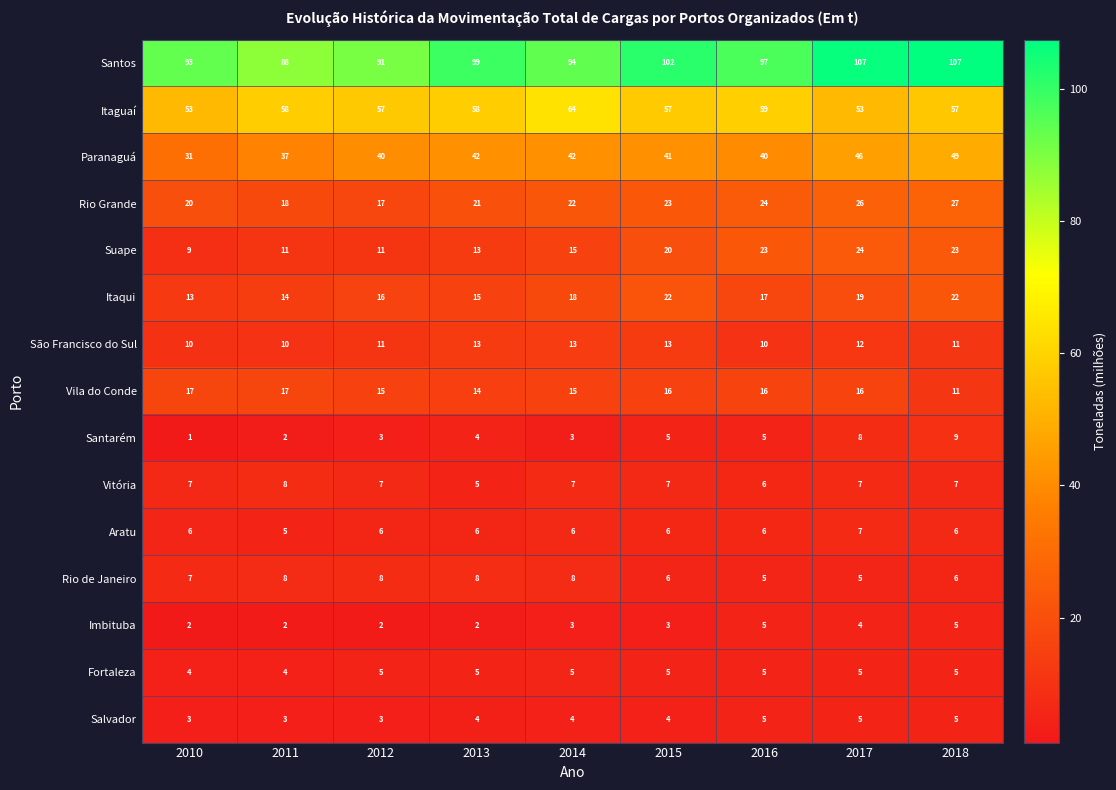

At which category is the sum across all series the highest?

2018